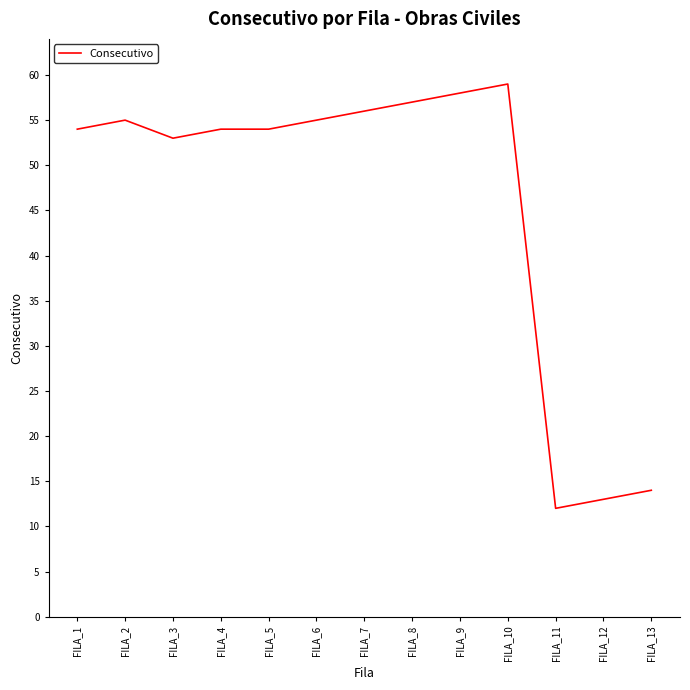

What is the ratio of the value at FILA_4 to the value at FILA_3?

1.0